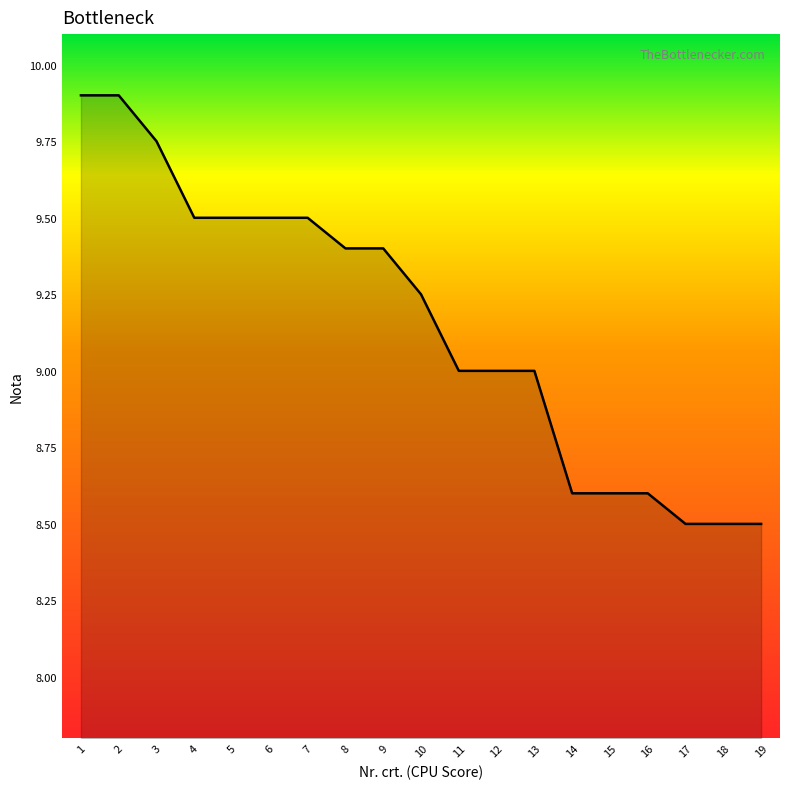

Which has a higher value, 7 or 17?

7